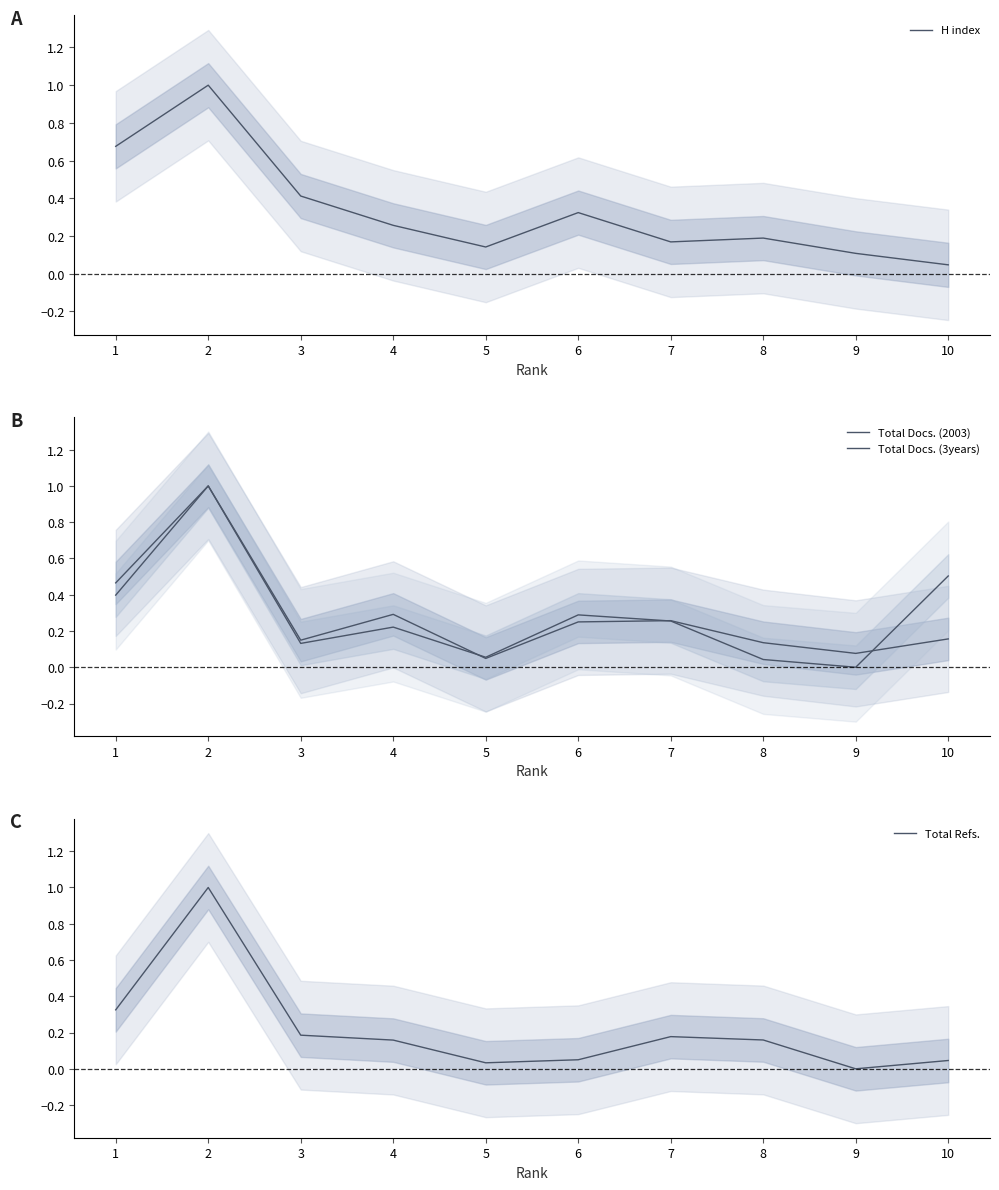

The Total Docs. (2003) series shows 0.5 at 1. True or false?

True